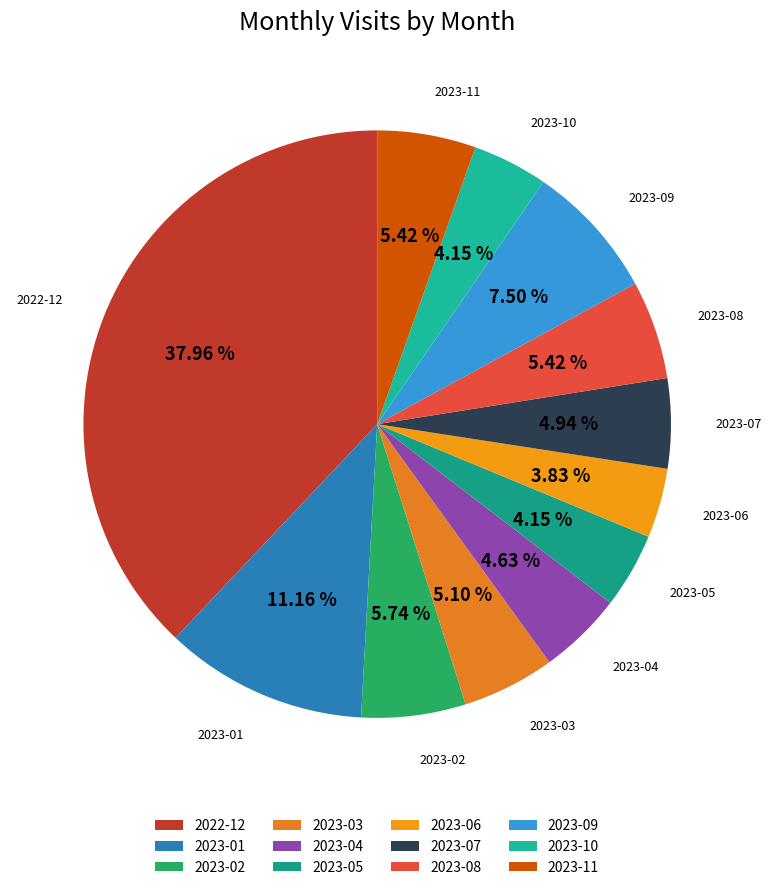

Is there any slice that represents more than half of the pie?

No